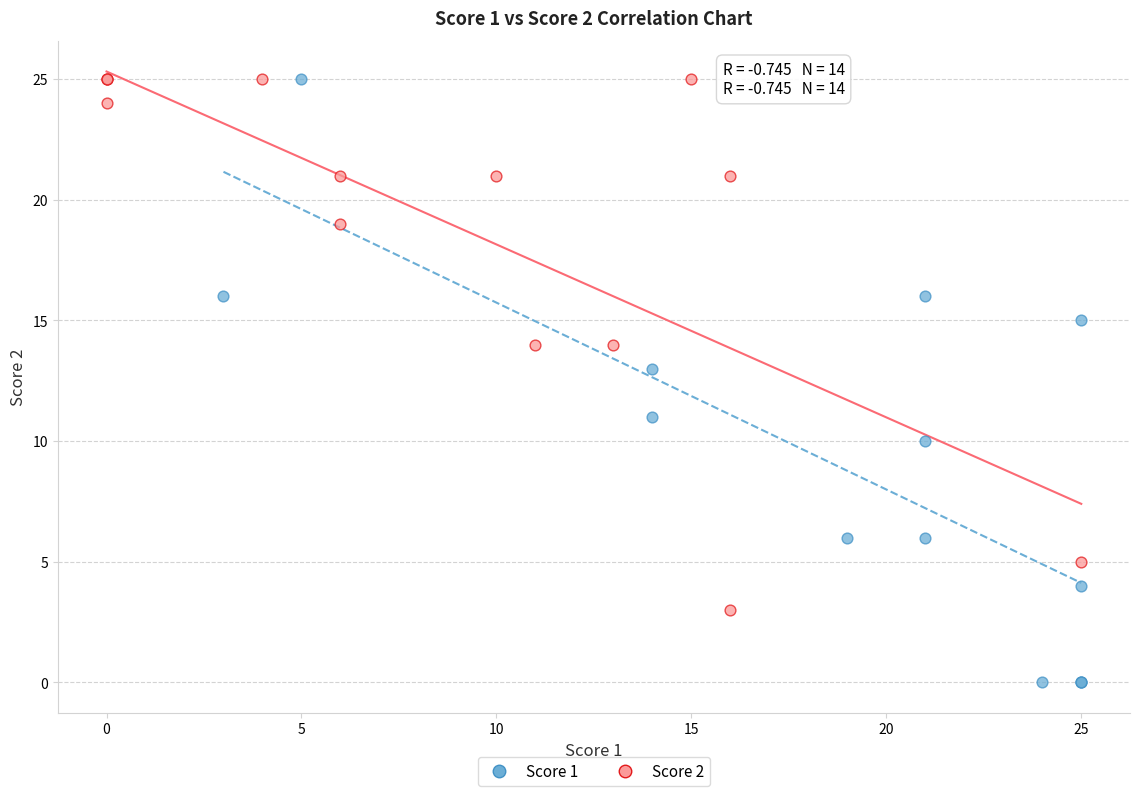

Which series contains the lowest Y value?

Score 1